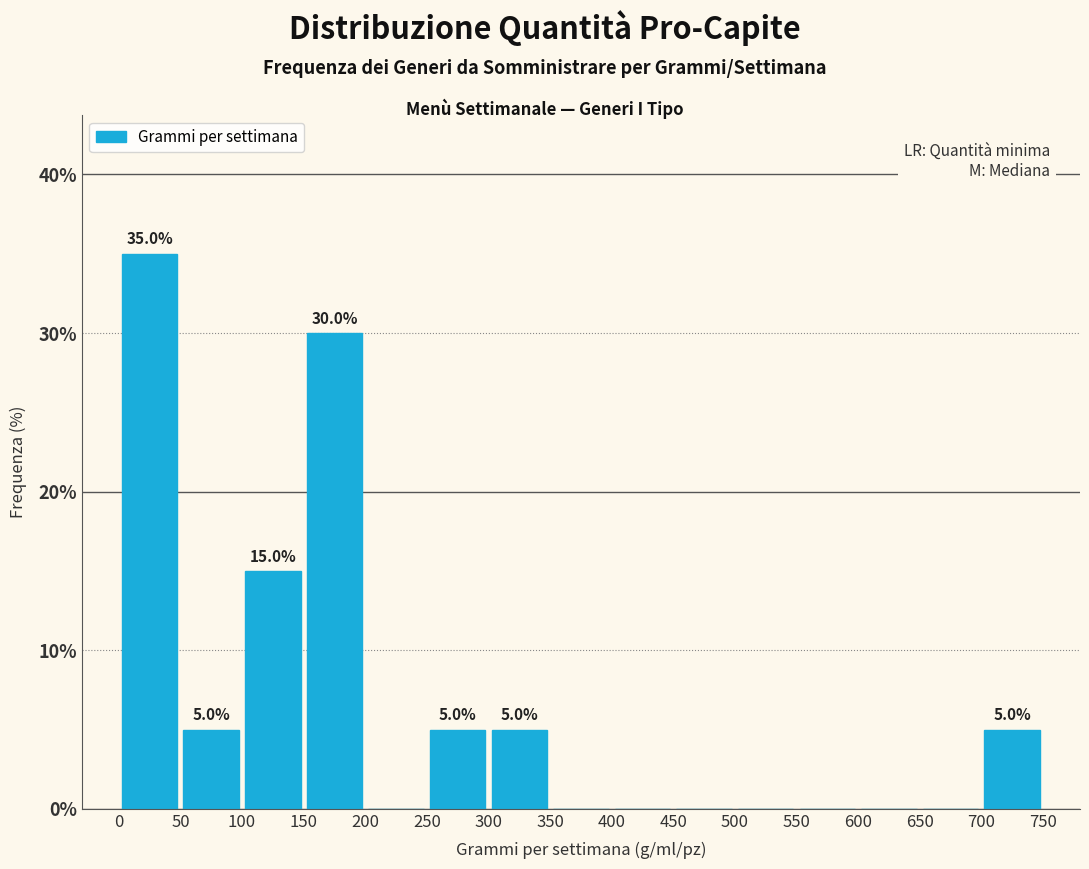

Which range on the x-axis has the tallest bar?

0 to 50